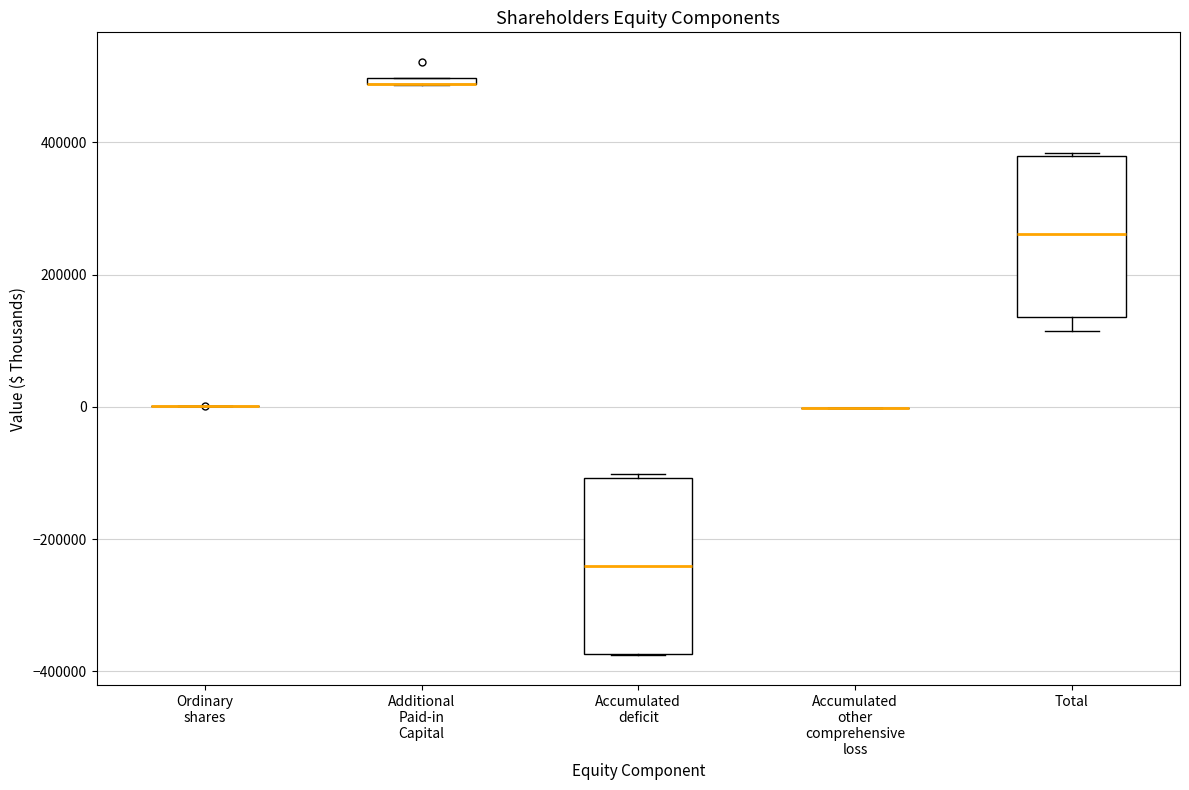

Where is the lower edge of the box for Additional Paid-in Capital on the y-axis? The values are not printed on the chart, so give them approximately, as read against the axis.

480000